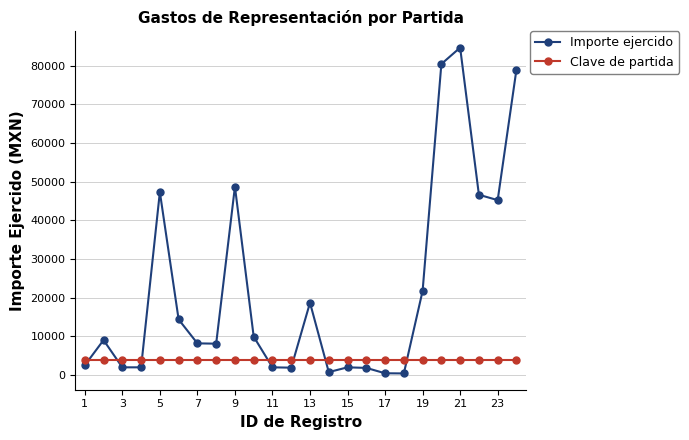

What is the value of the Importe ejercido point at the 22nd from the left?

46632.0